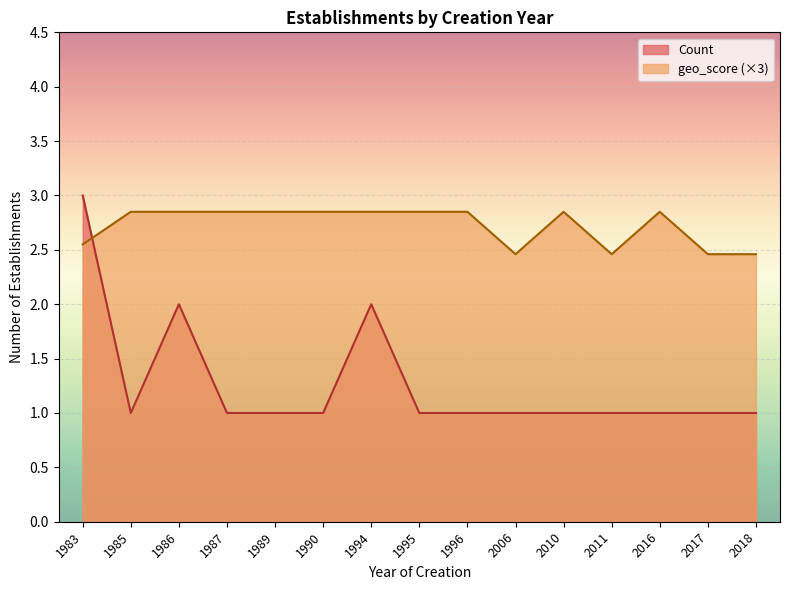

At which label is Count closest to 2?

1986